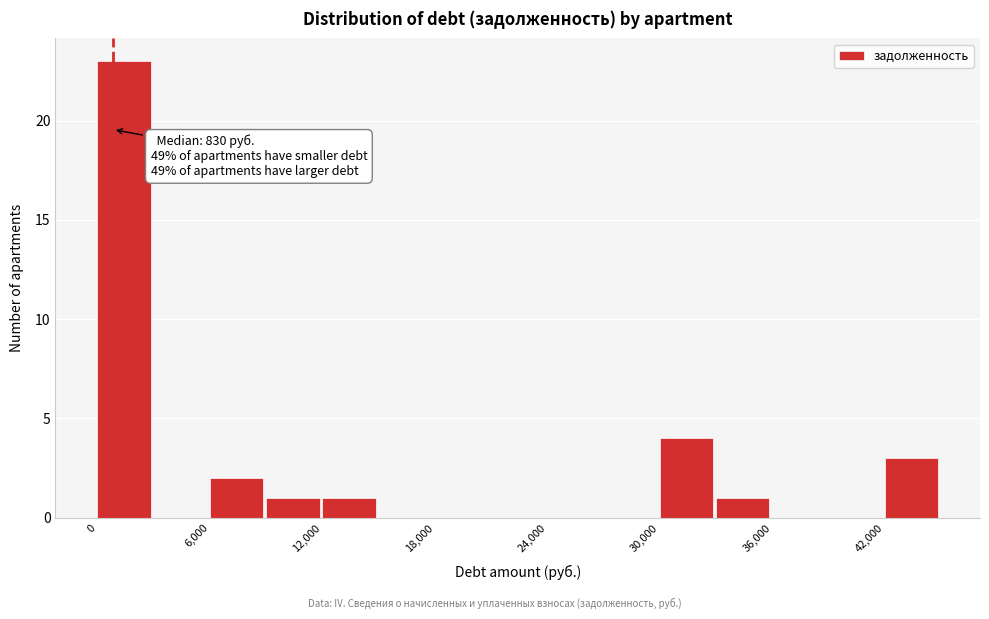

Read against the x-axis, roughly where is the centre of the tallest bar?

1000